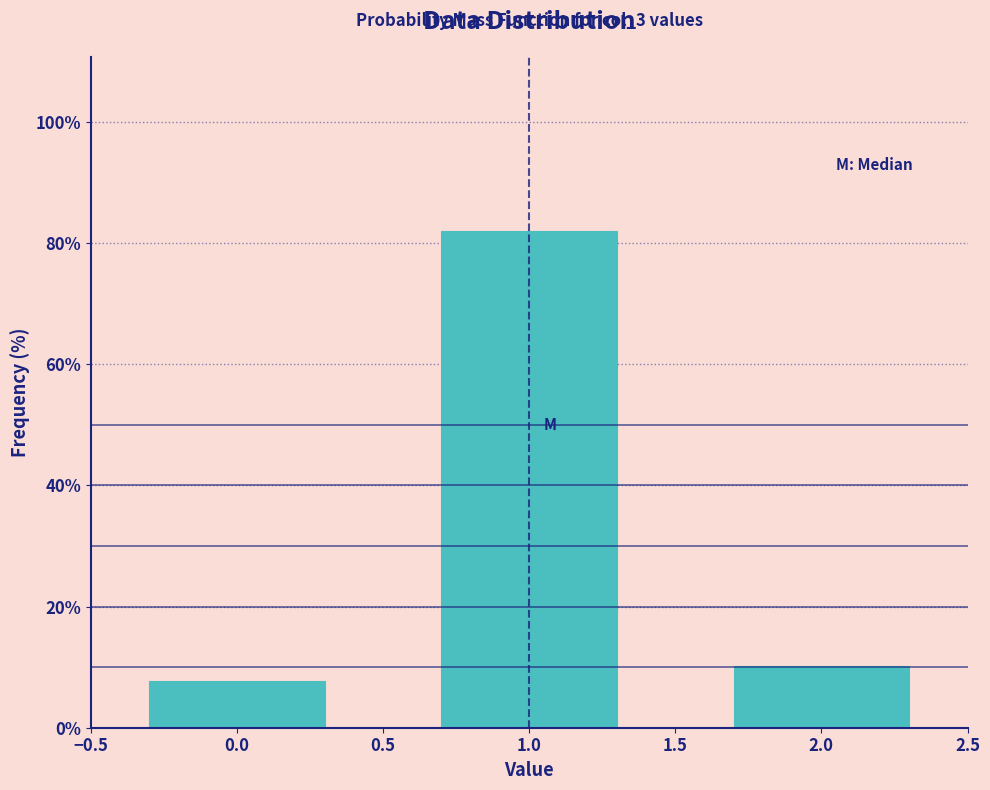

Reading left to right, what are all the values shown in this chart?

7.7	82.1	10.3